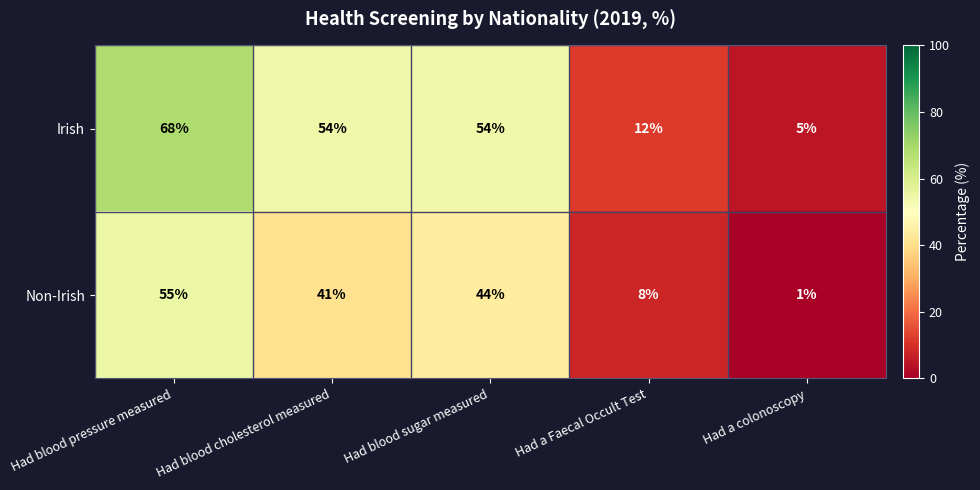

List the series in order of their overall mean, highest first.

Irish, Non-Irish